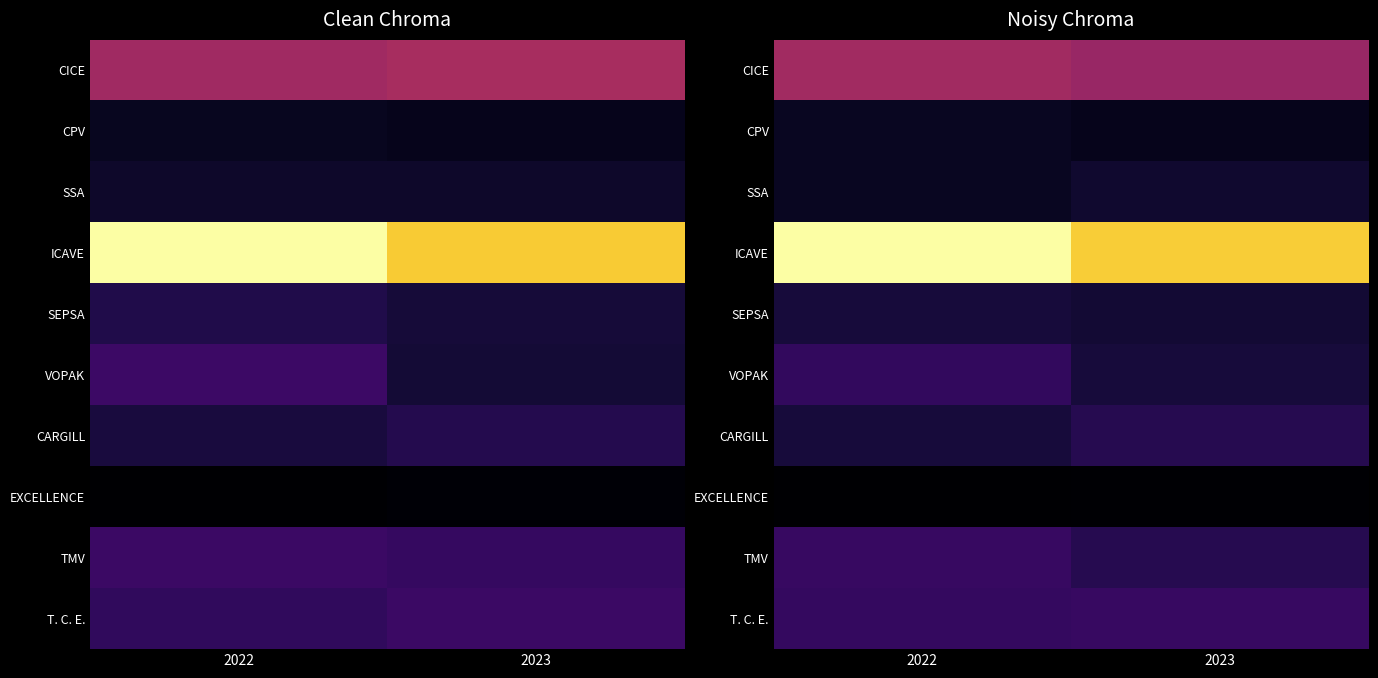

What is the difference between the maximum and minimum values in the TMV series?

162666.4